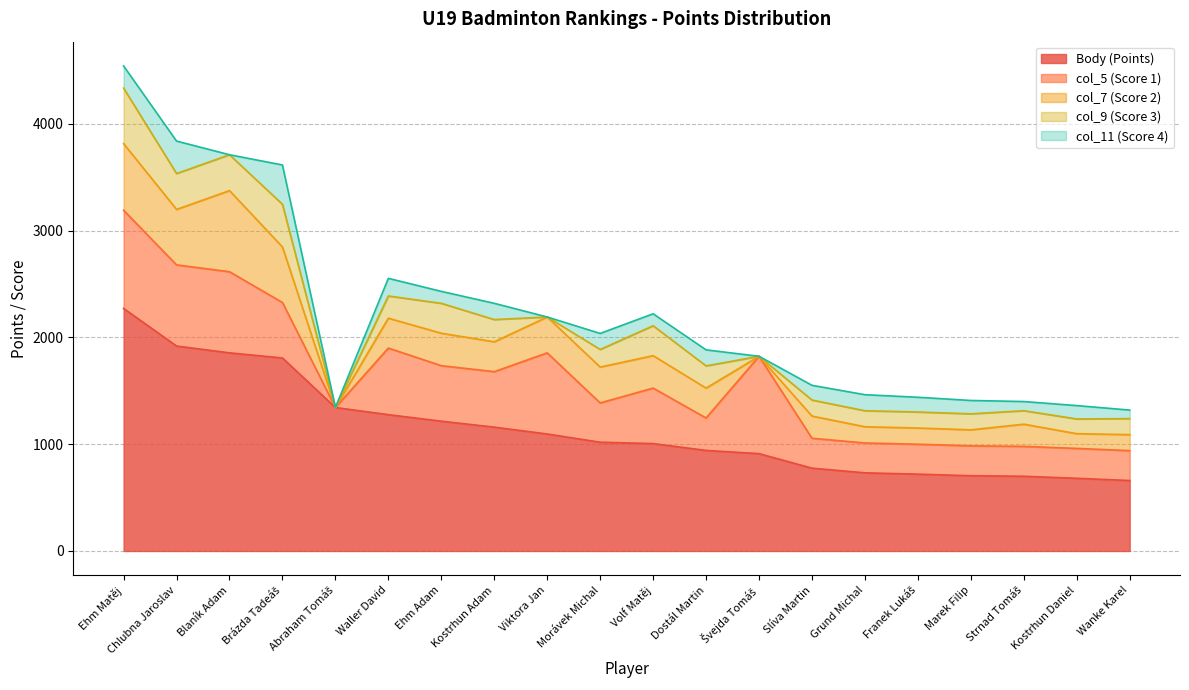

Reading left to right, transcribe all the data shown in this chart.

Body (Points): 2272	1920	1856	1808	1344	1277	1216	1160	1096	1019	1006	942	912	776	732	720	705	700	681	660
col_5 (Score 1): 920	760	760	520	0	624	520	520	760	368	520	304	912	280	280	280	280	280	280	280
col_7 (Score 2): 624	520	760	520	0	280	304	280	336	336	304	280	0	208	152	152	150	208	138	150
col_9 (Score 3): 520	336	336	400	0	208	280	208	0	165	280	208	0	150	150	150	150	126	138	150
col_11 (Score 4): 208	304	0	368	0	165	112	152	0	150	112	150	0	138	150	138	125	86	125	80